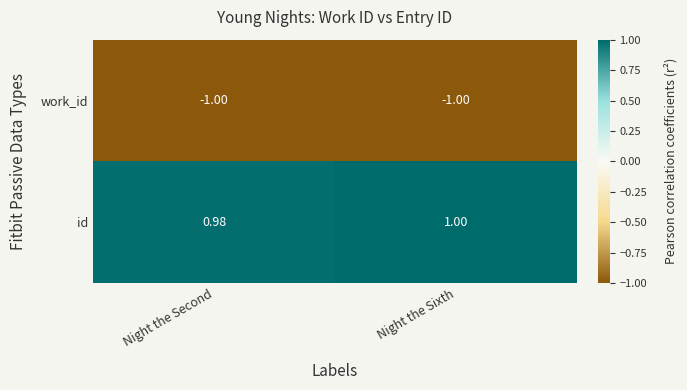

What is the difference between the highest and lowest values at Night the Second?

2.0